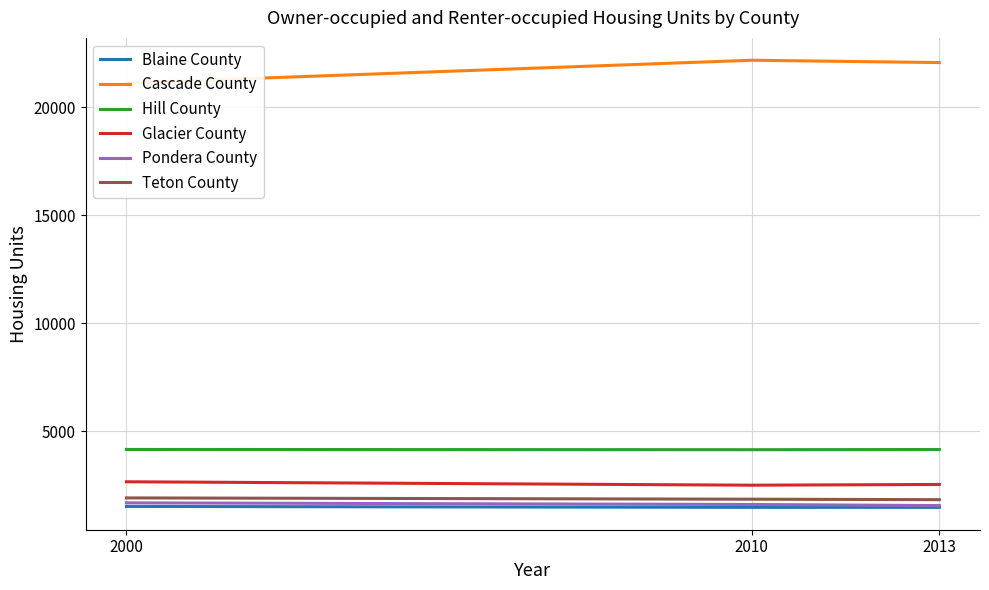

The Glacier County series shows 2667 at 2000. True or false?

True